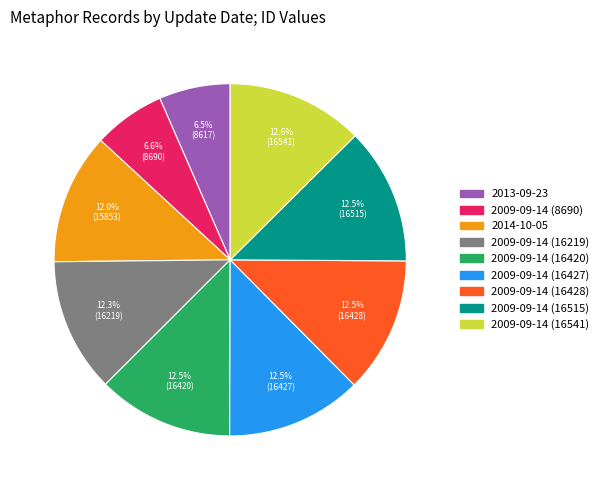

Count the number of slices in the pie.

9